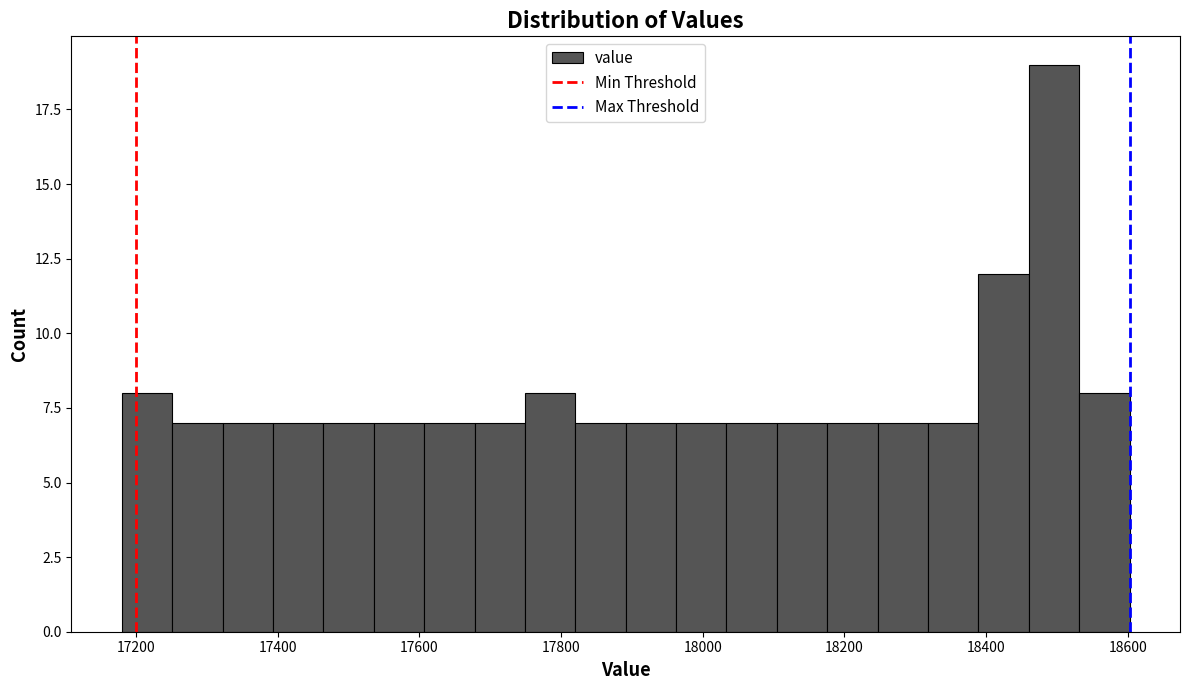

Read against the x-axis, roughly where is the centre of the tallest bar?

18500